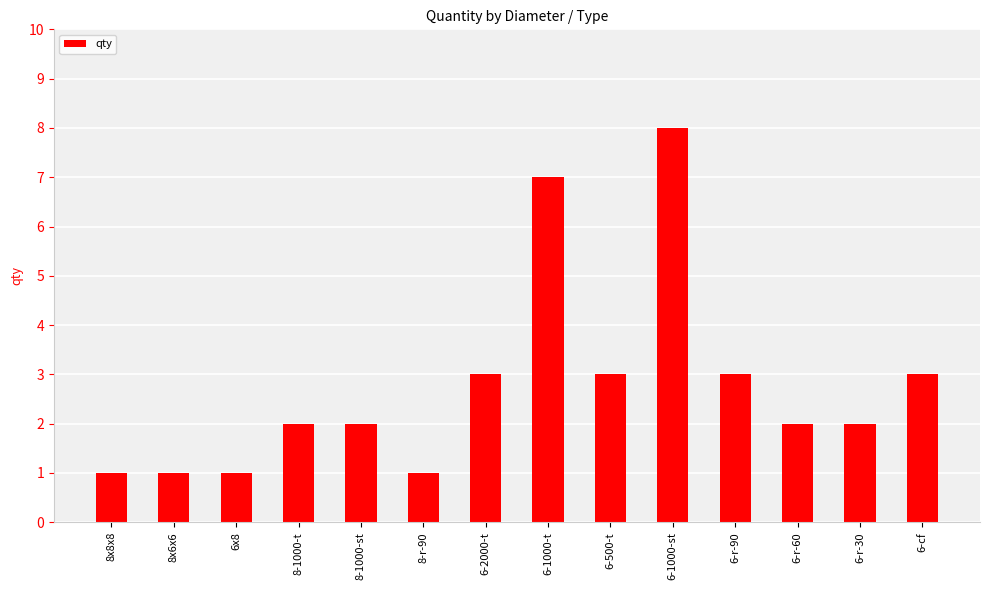

What is the difference between the second highest and second lowest values?

6